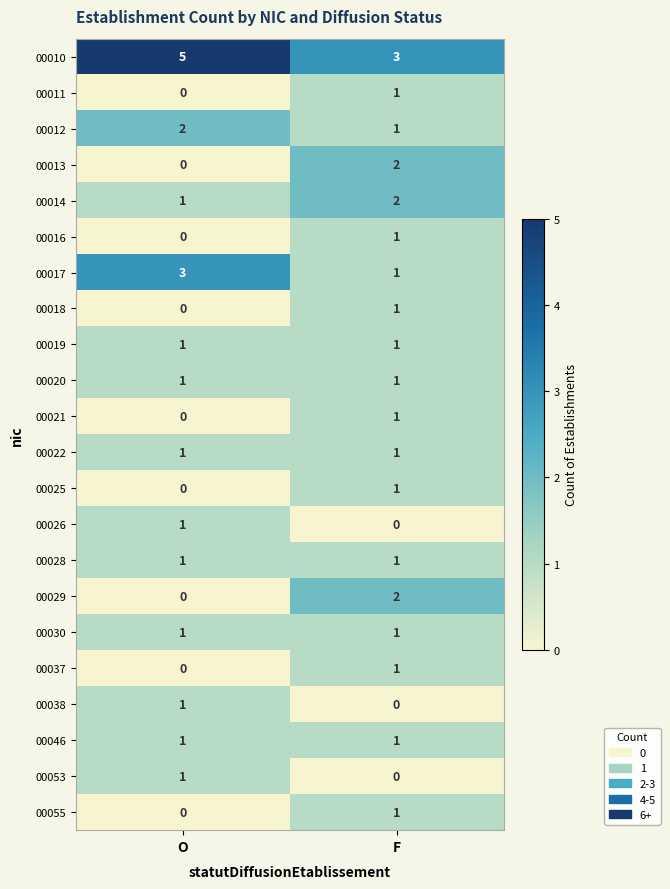

At which category is the sum across all series the highest?

F